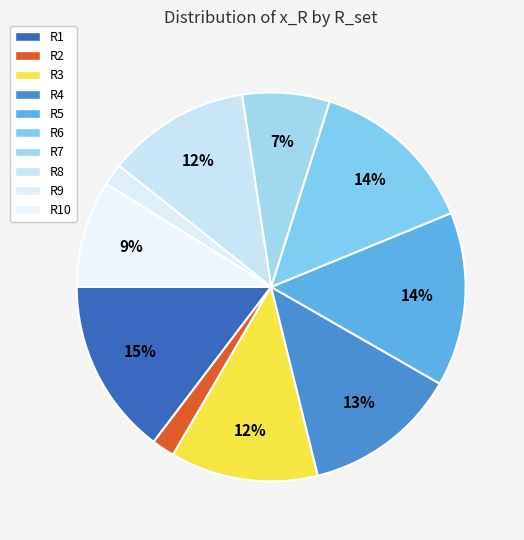

How much of the chart is everything except R5?

85.5%